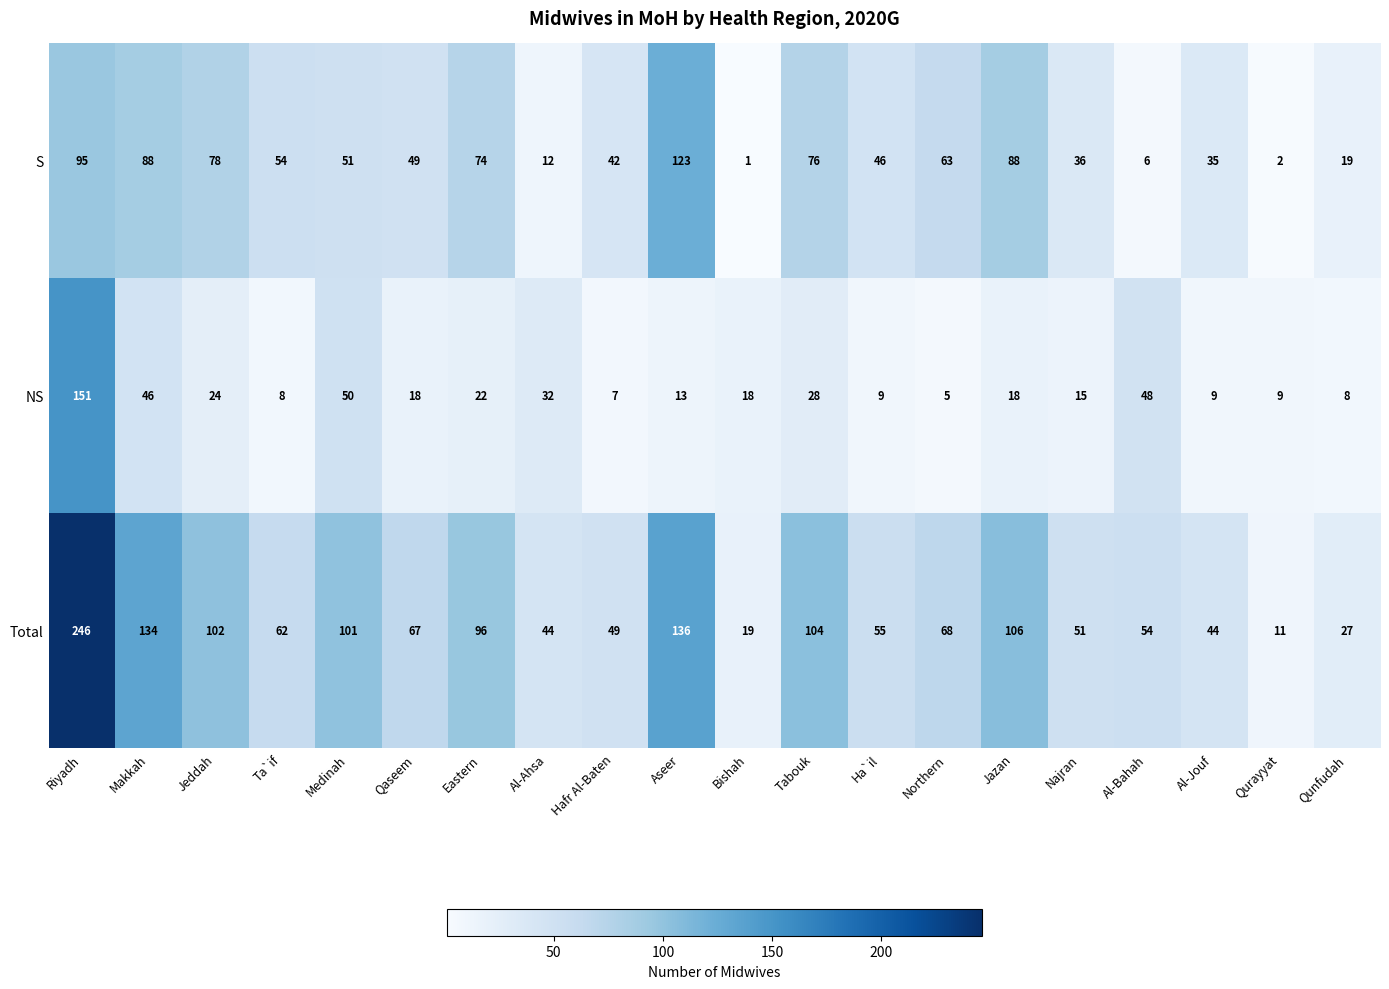

Is the value of Total at Eastern greater than the value of NS at Aseer?

Yes